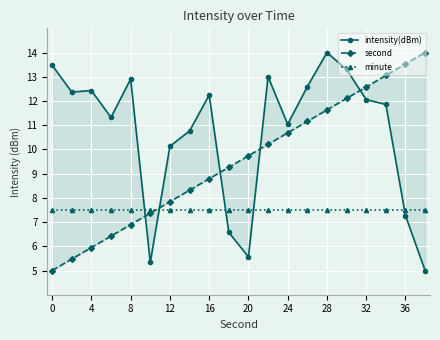

How many lines are shown in the chart?

3